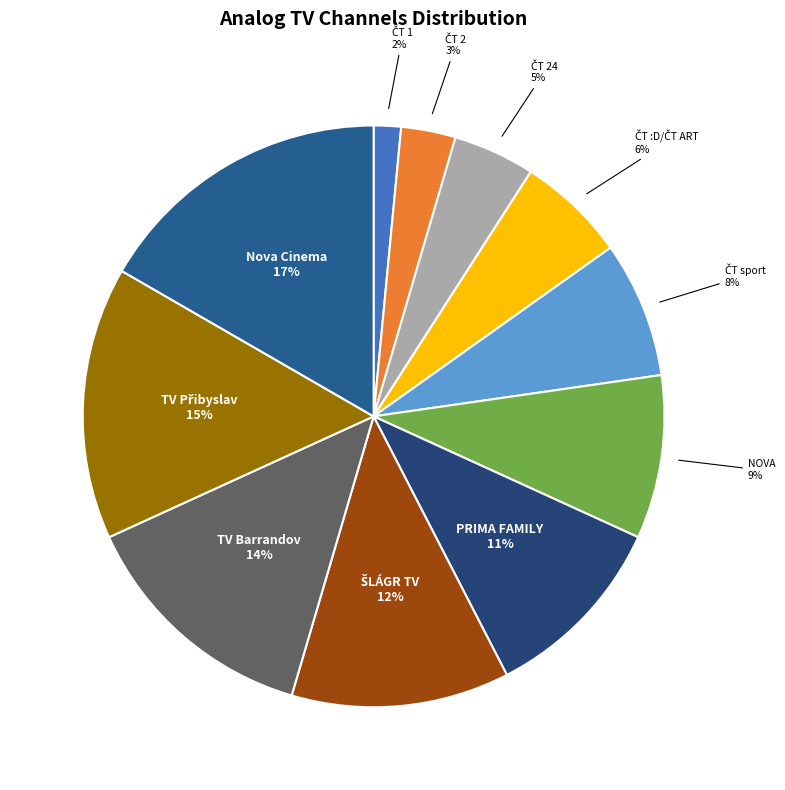

Which slice is the largest?

Nova Cinema